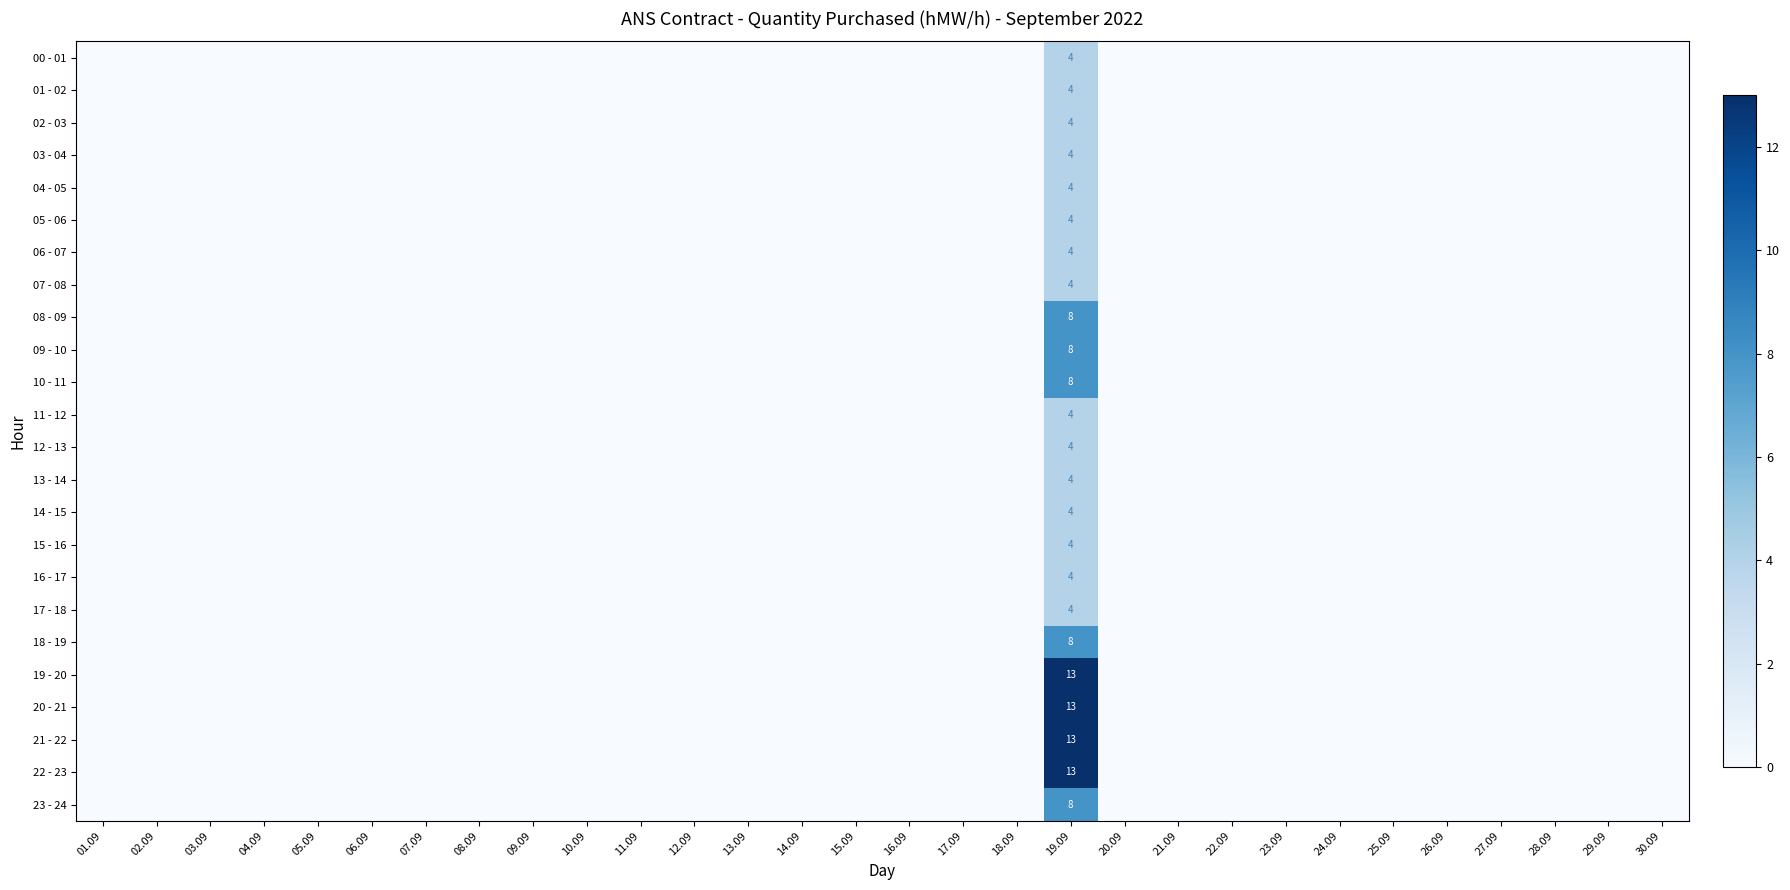

The value of 04 - 05 at 17.09 is -2. True or false?

False